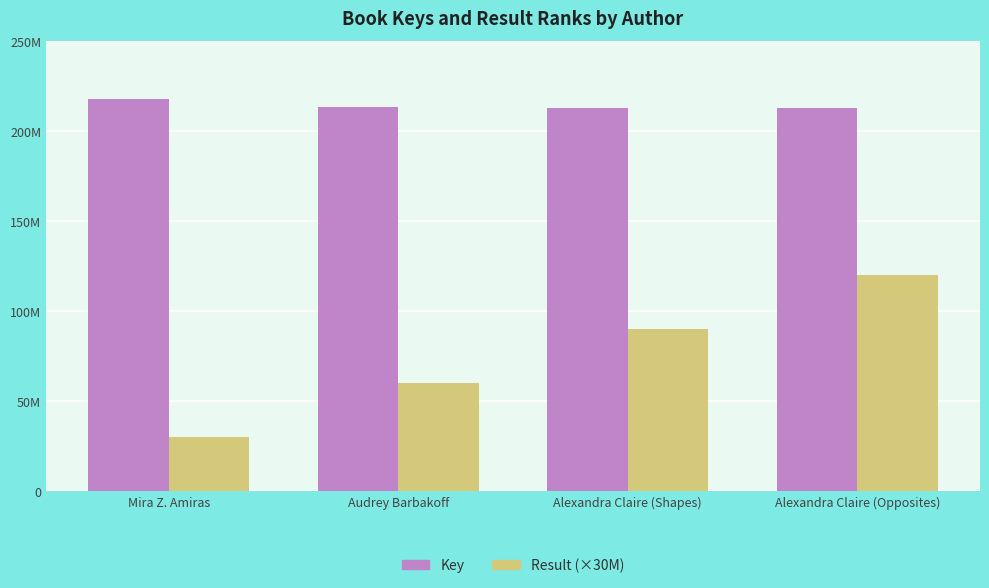

What is the label of the 3rd bar from the right?

Audrey Barbakoff